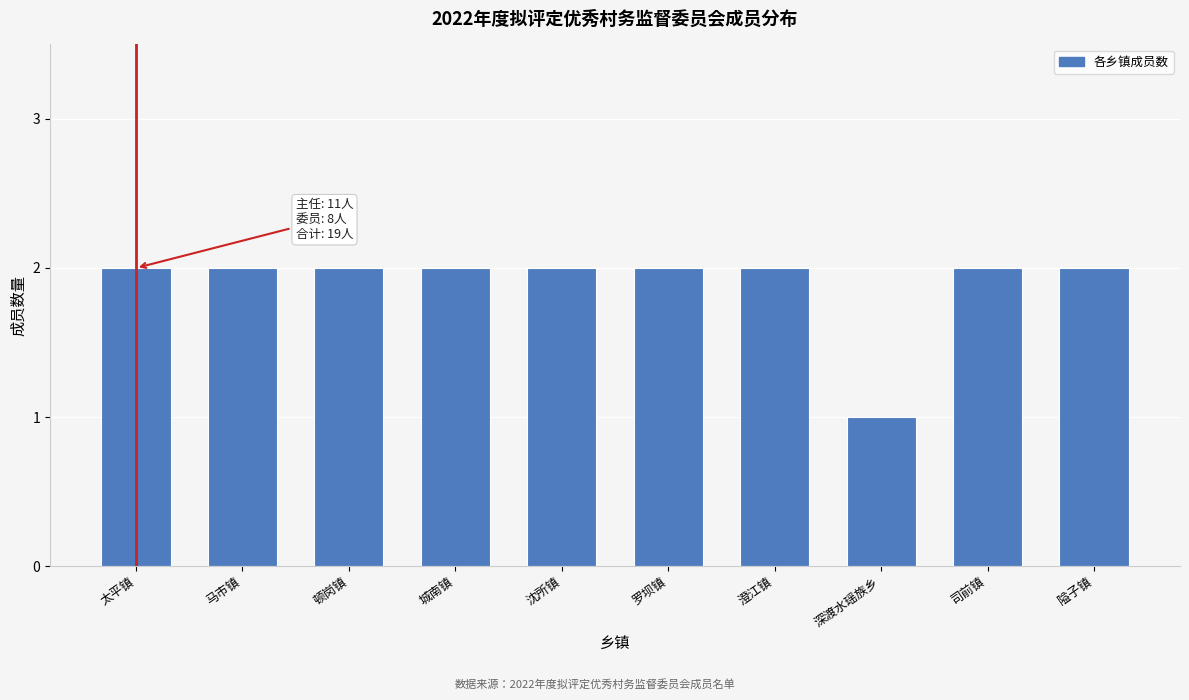

Reading right to left, transcribe all the data shown in this chart.

2	2	1	2	2	2	2	2	2	2